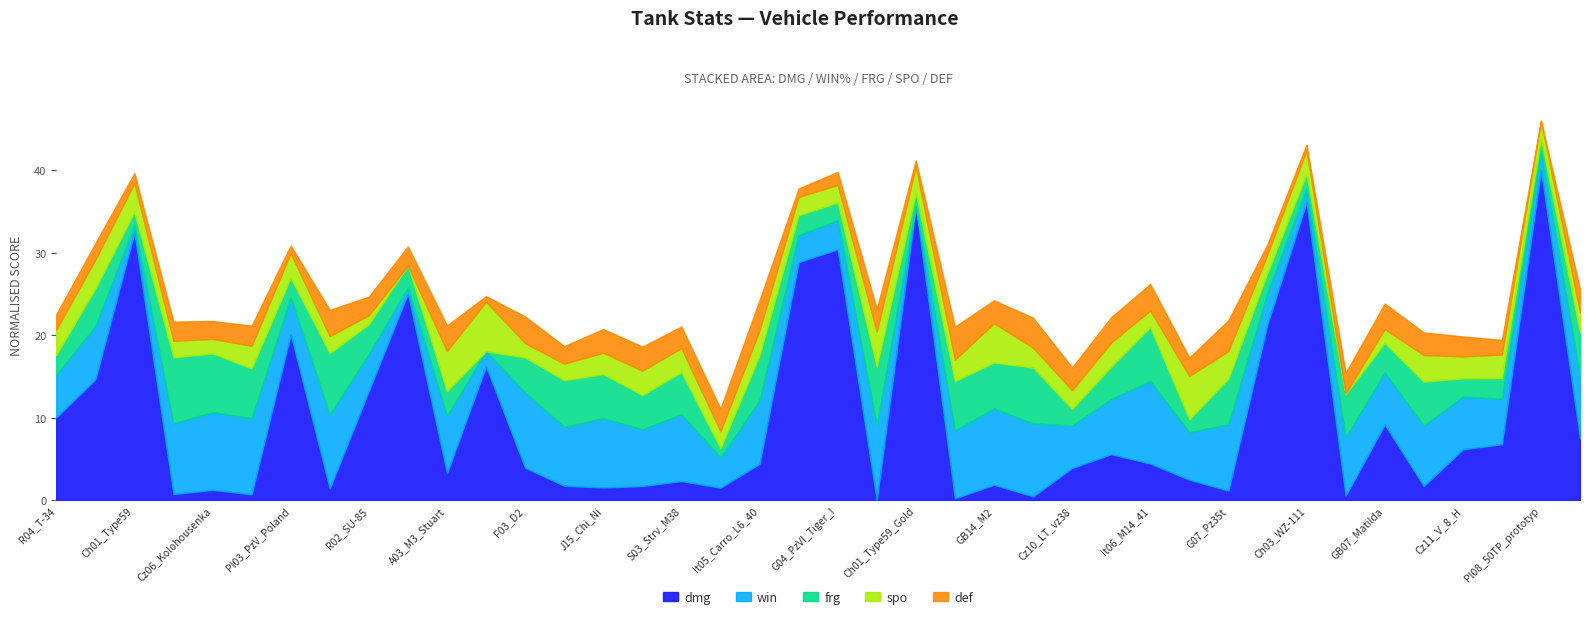

Which category has the lowest value in the win series?

Ch01_Type59_Gold